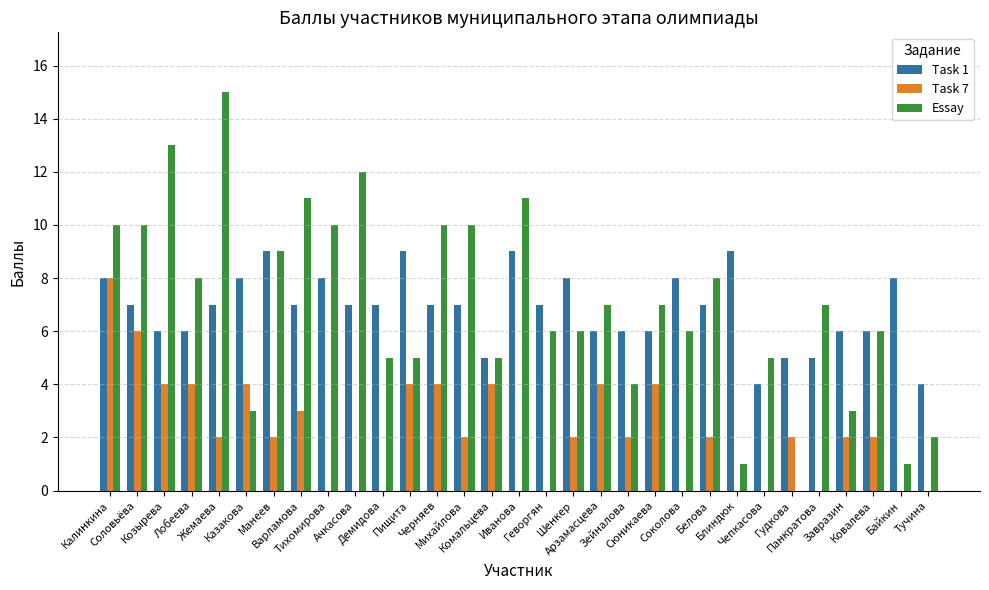

Where does the Task 7 series first go above 2?

Калинкина